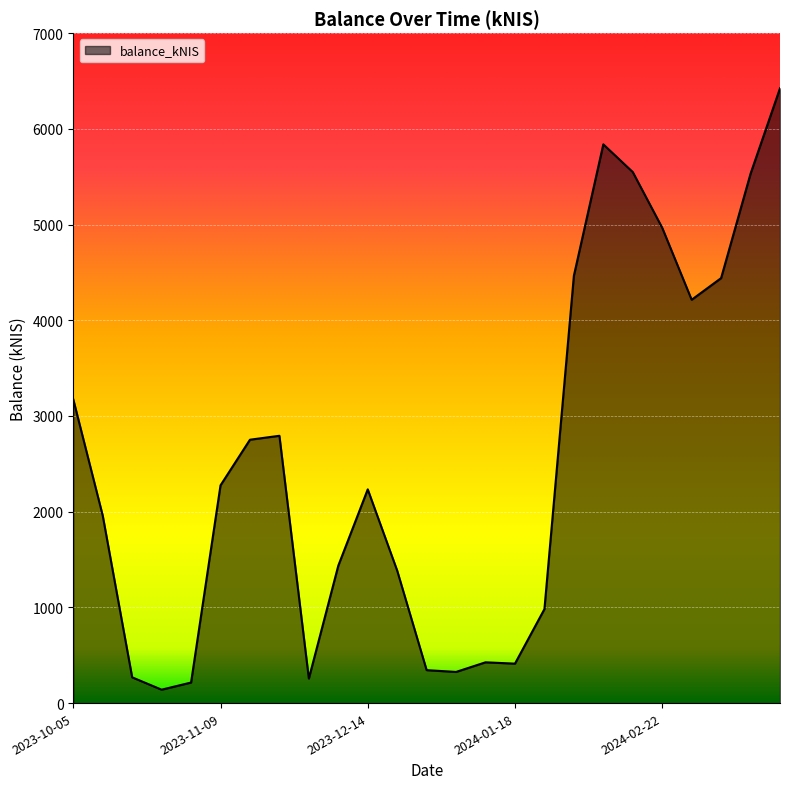

What is the average value?

2512.2